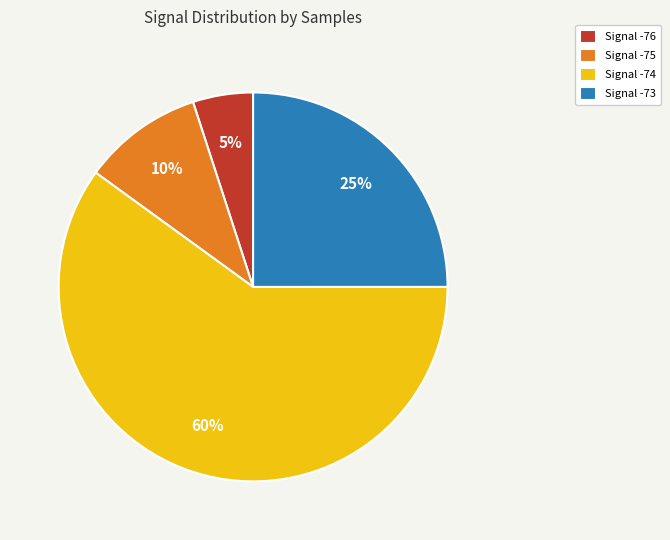

To the nearest percent, what percentage of the pie is Signal -75?

10%